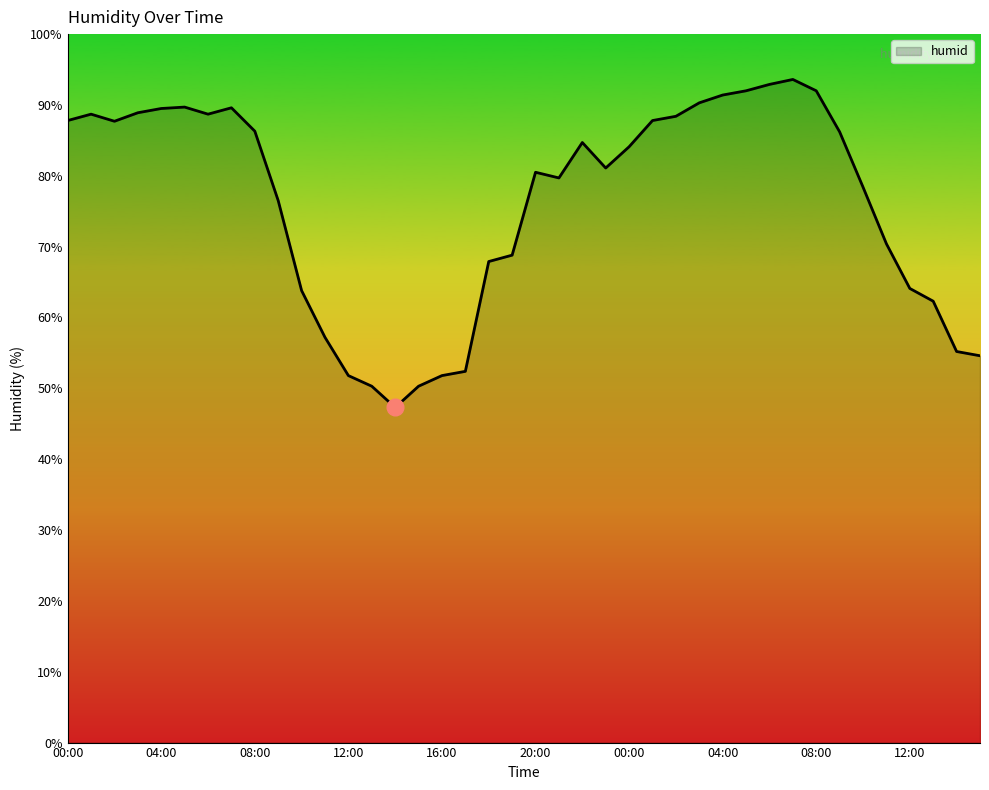

What is the maximum value shown in the chart?

93.6